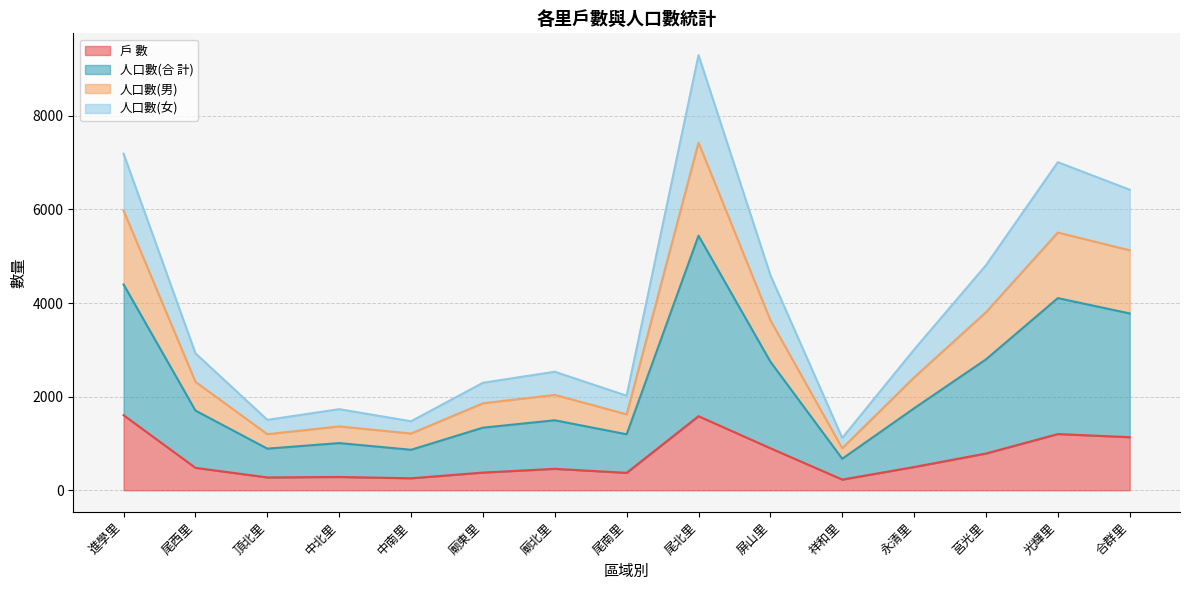

What are all the series names shown in the legend?

戶 數, 人口數(合 計), 人口數(男), 人口數(女)